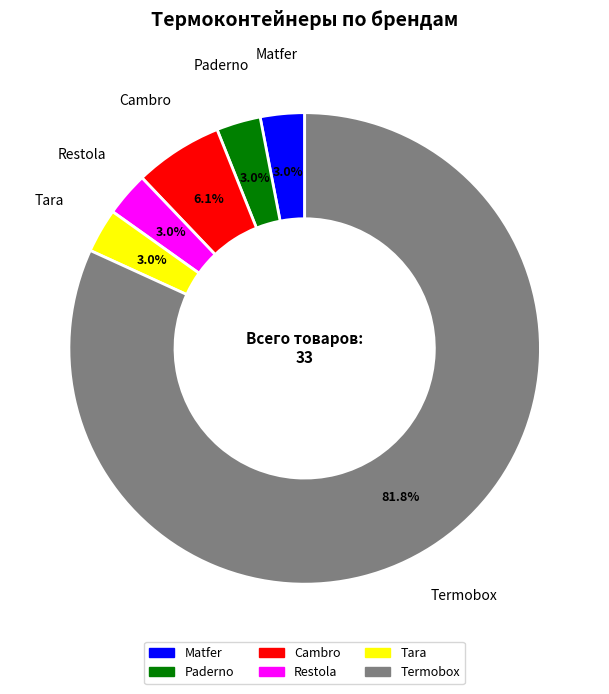

Between Cambro and Restola, which is larger?

Cambro